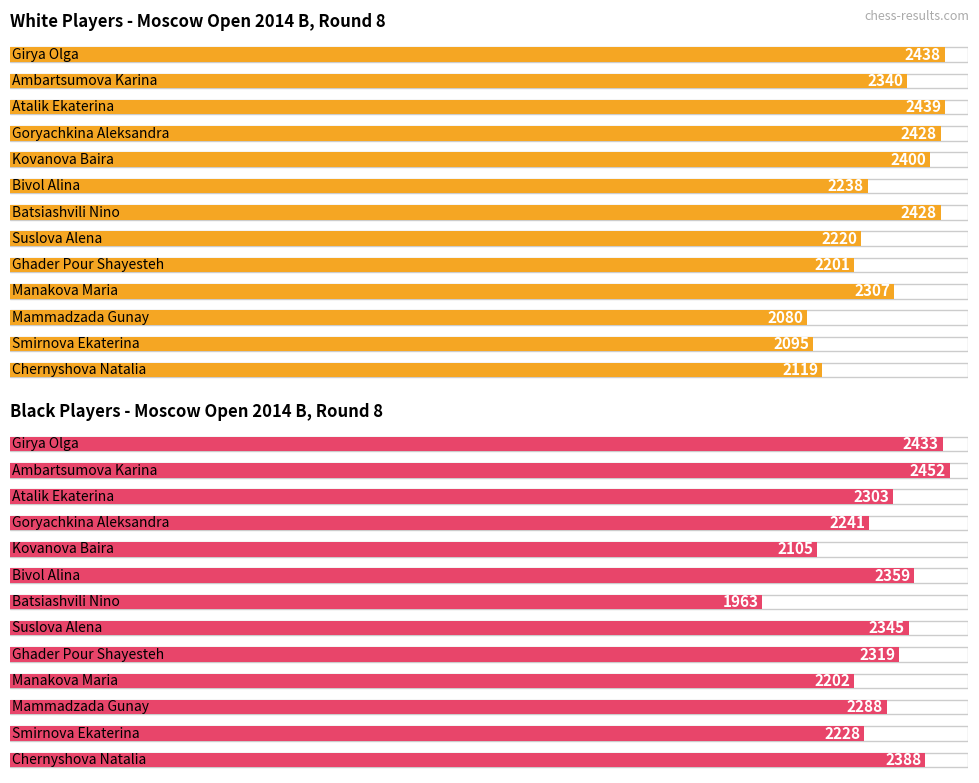

Rank the series by their average value, from highest to lowest.

White Player Rating, Black Player Rating